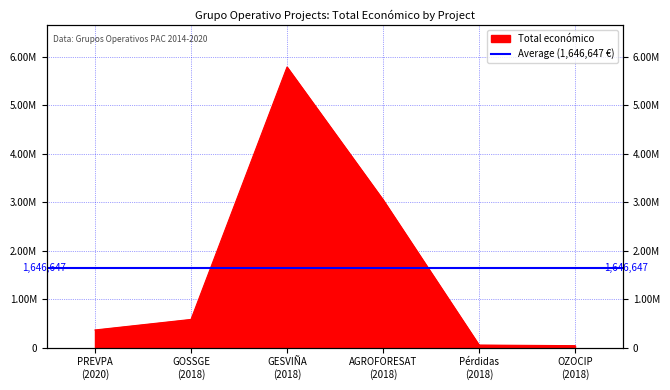

Is it true that the value at OZOCIP (2018) is 39450?

True